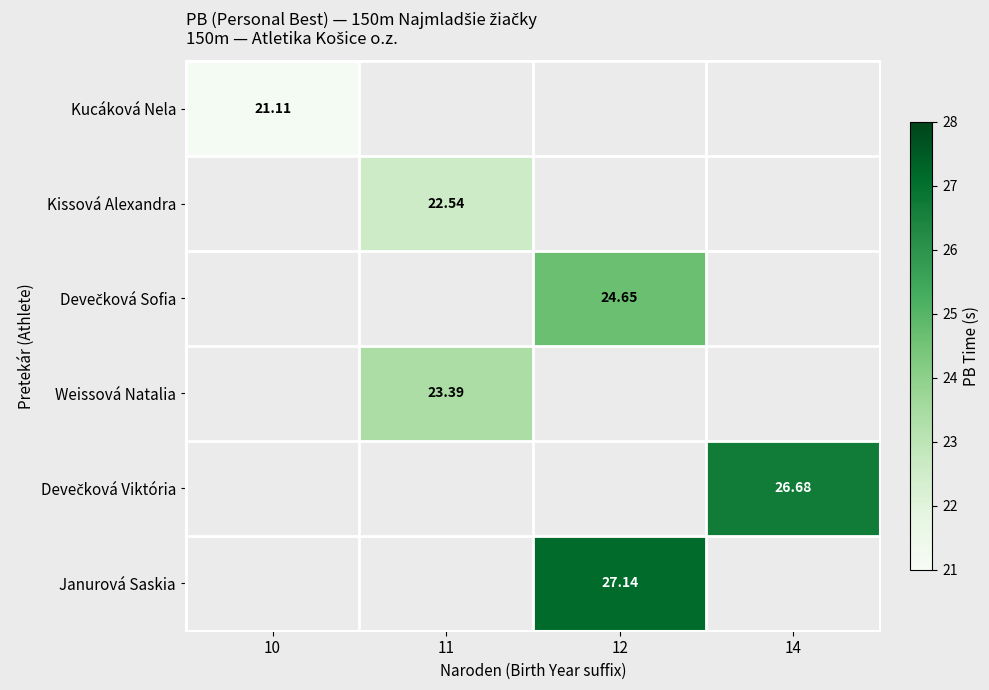

Which has a higher value, 10 or 14?

14